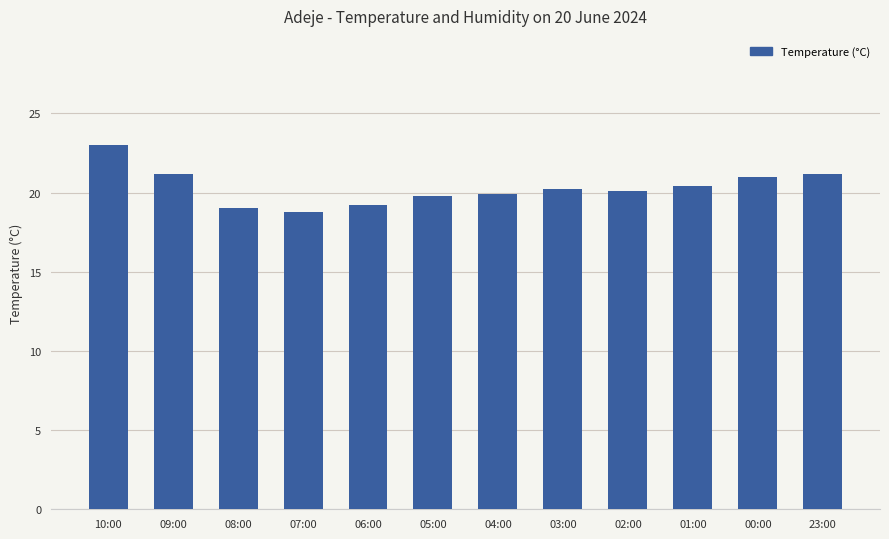

What is the difference between the values at 09:00 and 10:00?

1.8